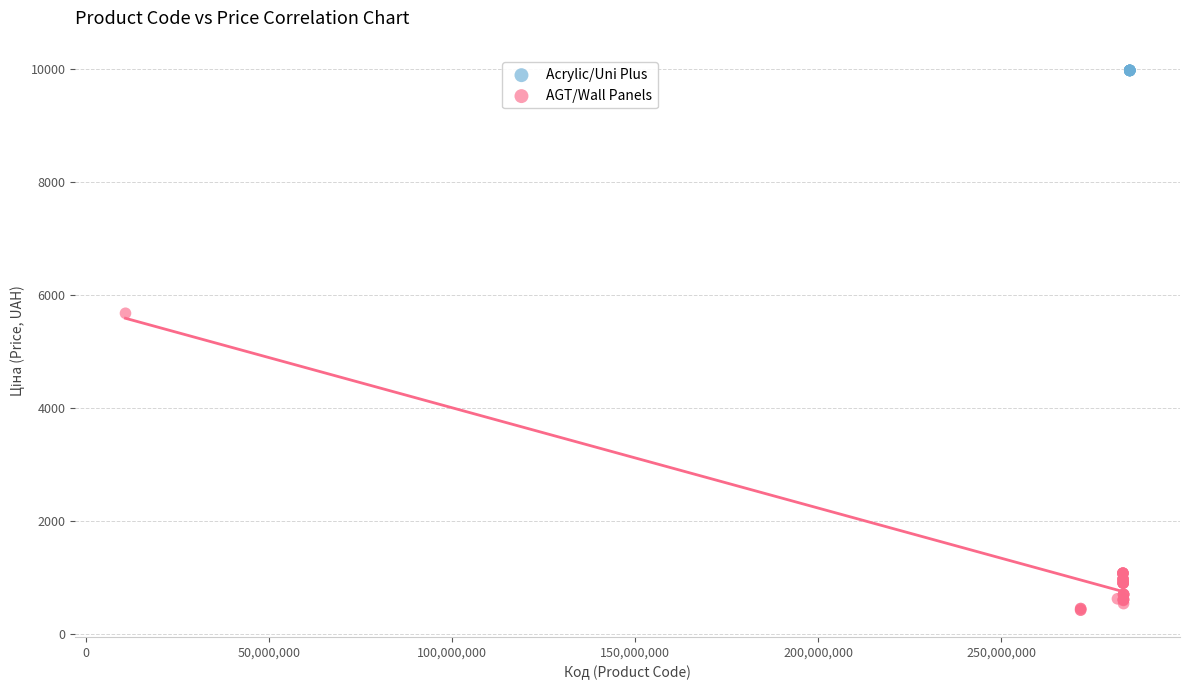

Which series reaches the maximum Y coordinate?

Acrylic/Uni Plus